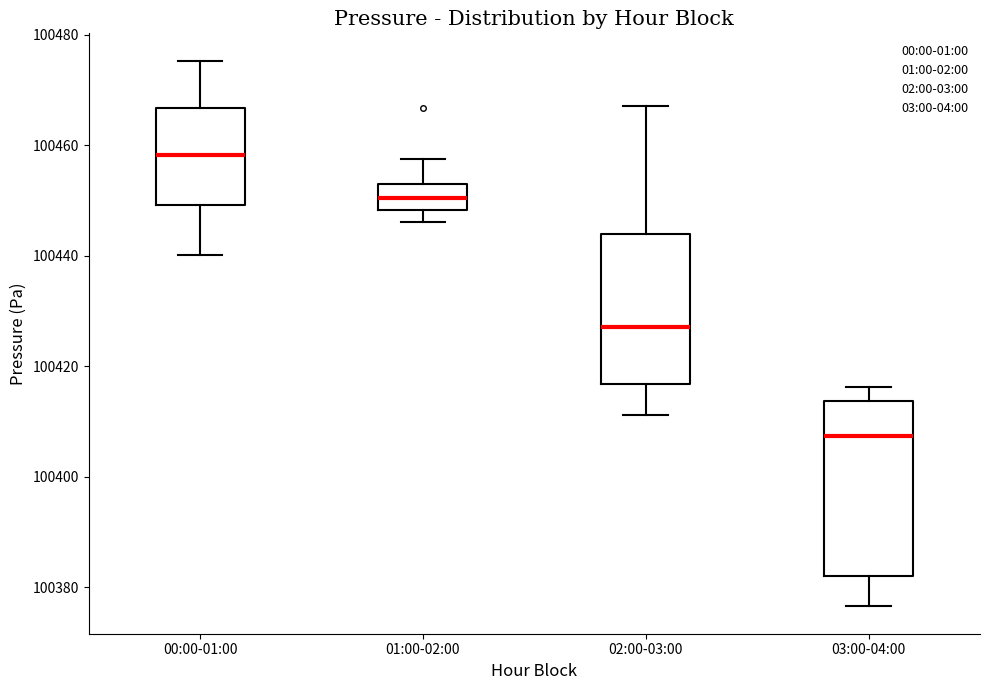

Where does the lower whisker of the box for 03:00-04:00 end on the y-axis? The values are not printed on the chart, so give them approximately, as read against the axis.

100376